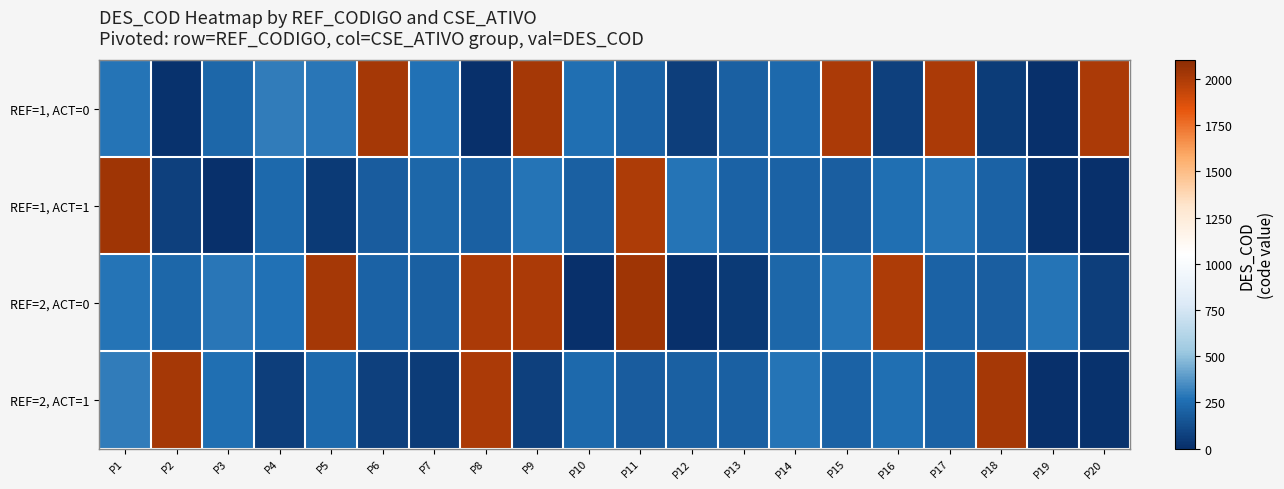

Reading left to right, transcribe all the data shown in this chart.

REF=1, ACT=0: P1=271	P2=14	P3=223	P4=298	P5=280	P6=2018	P7=264	P8=5	P9=2020	P10=257	P11=207	P12=62	P13=205	P14=232	P15=2002	P16=70	P17=2006	P18=51	P19=3	P20=2008
REF=1, ACT=1: P1=2039	P2=66	P3=2	P4=233	P5=49	P6=188	P7=224	P8=204	P9=274	P10=197	P11=2001	P12=272	P13=206	P14=213	P15=192	P16=261	P17=277	P18=210	P19=14	P20=5
REF=2, ACT=0: P1=271	P2=223	P3=280	P4=264	P5=2020	P6=207	P7=205	P8=2002	P9=2006	P10=3	P11=2039	P12=2	P13=49	P14=224	P15=274	P16=2001	P17=206	P18=192	P19=277	P20=62
REF=2, ACT=1: P1=298	P2=2018	P3=257	P4=62	P5=232	P6=70	P7=51	P8=2008	P9=66	P10=233	P11=188	P12=204	P13=197	P14=272	P15=213	P16=261	P17=210	P18=2020	P19=5	P20=14